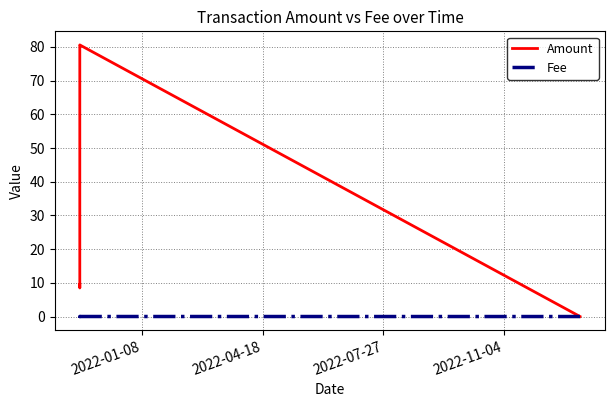

Is this an area chart (filled region under the line)?

No